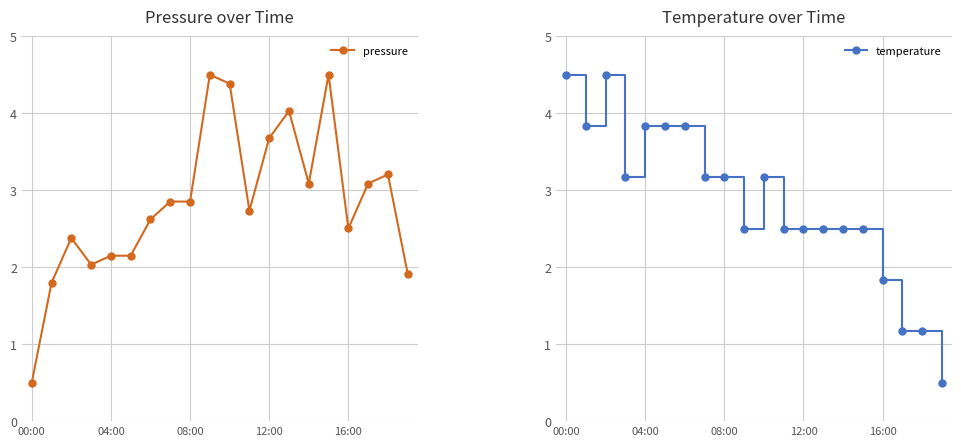

At how many categories does at least one series exceed 2?

19